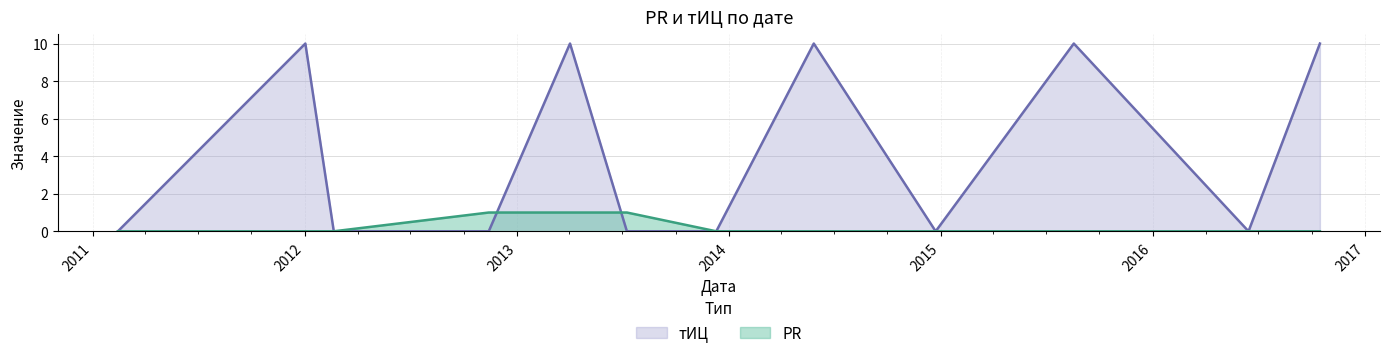

Which category has the highest value in the PR series?

2012-11-13